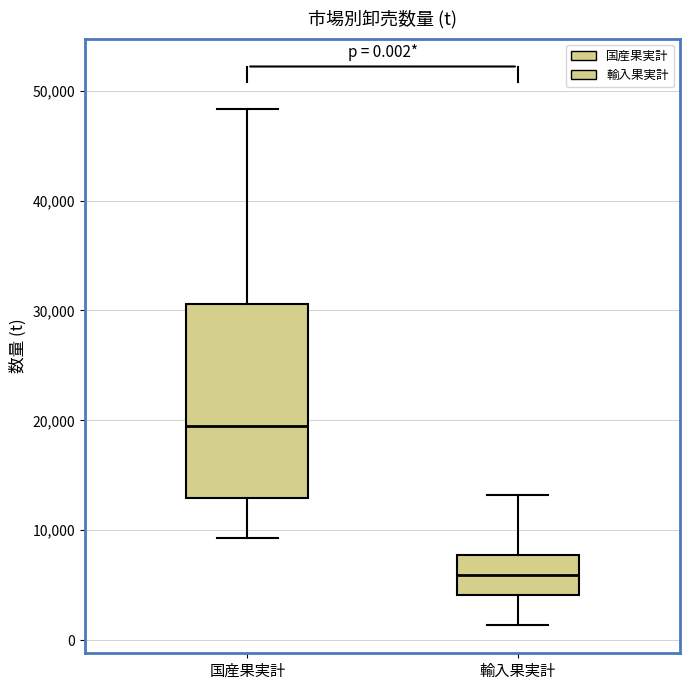

Which box is the tallest, from its lower edge to its upper edge?

国産果実計